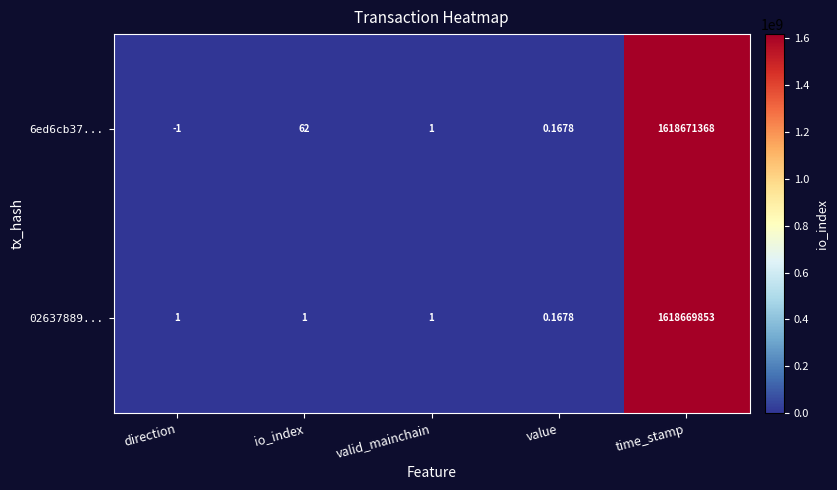

At which category is the sum across all series the highest?

time_stamp